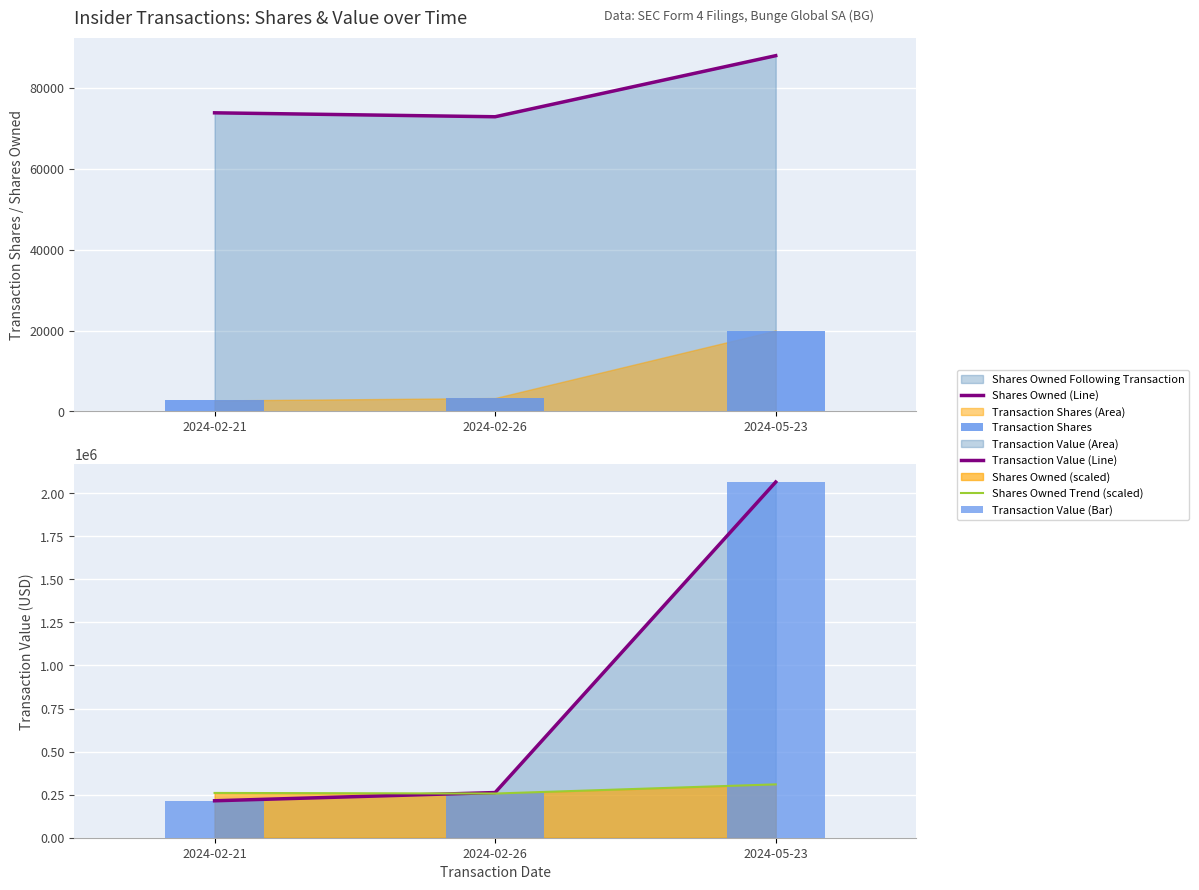

Which category has the lowest value in the Transaction Shares series?

2024-02-21